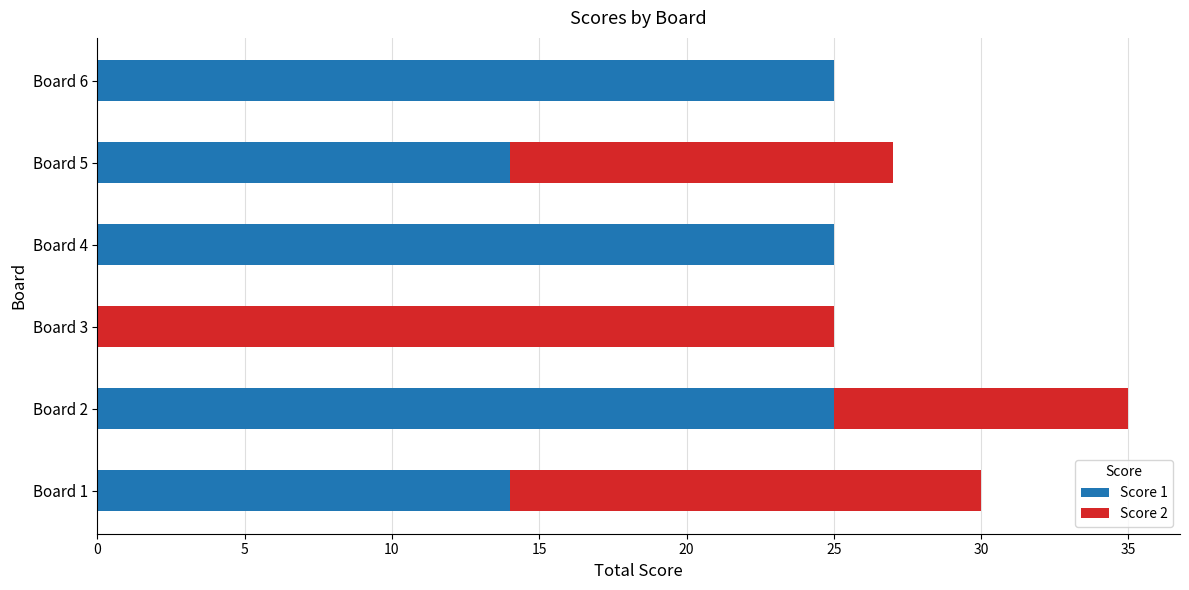

What is the sum of all Score 1 values?

103